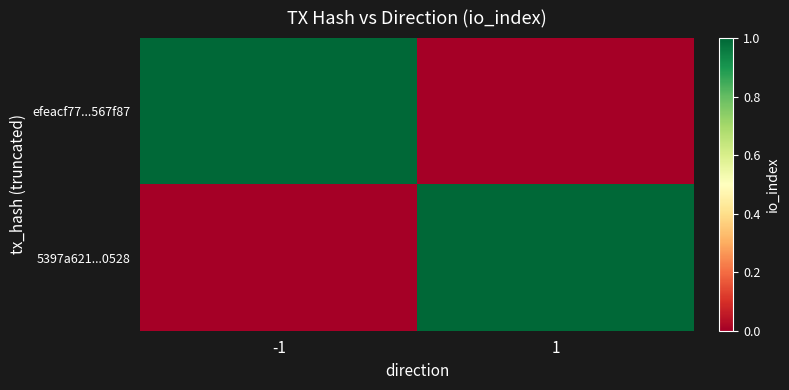

Which series has the widest spread of values?

efeacf77...567f87